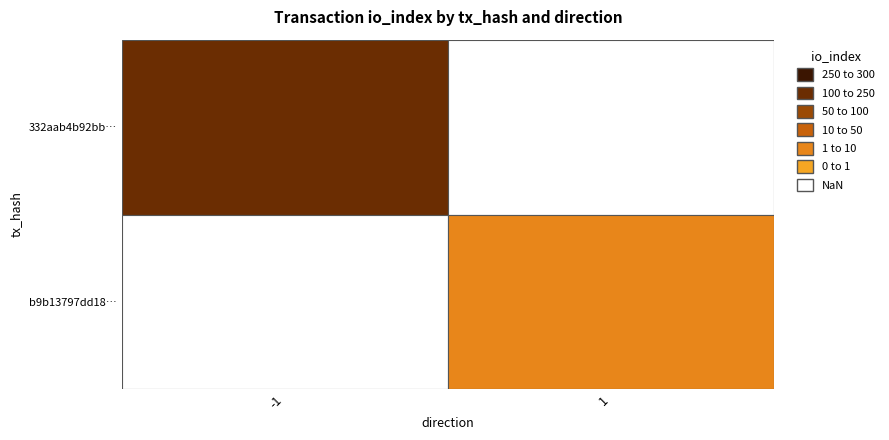

Reading left to right, what are all the values shown in this chart?

332aab4b92bb30e1f14c57b5a60a9a6a55c9d63: direction=-1	io_index=240
b9b13797dd18e40aefed00ae2d875f7e71882dd: direction=1	io_index=1